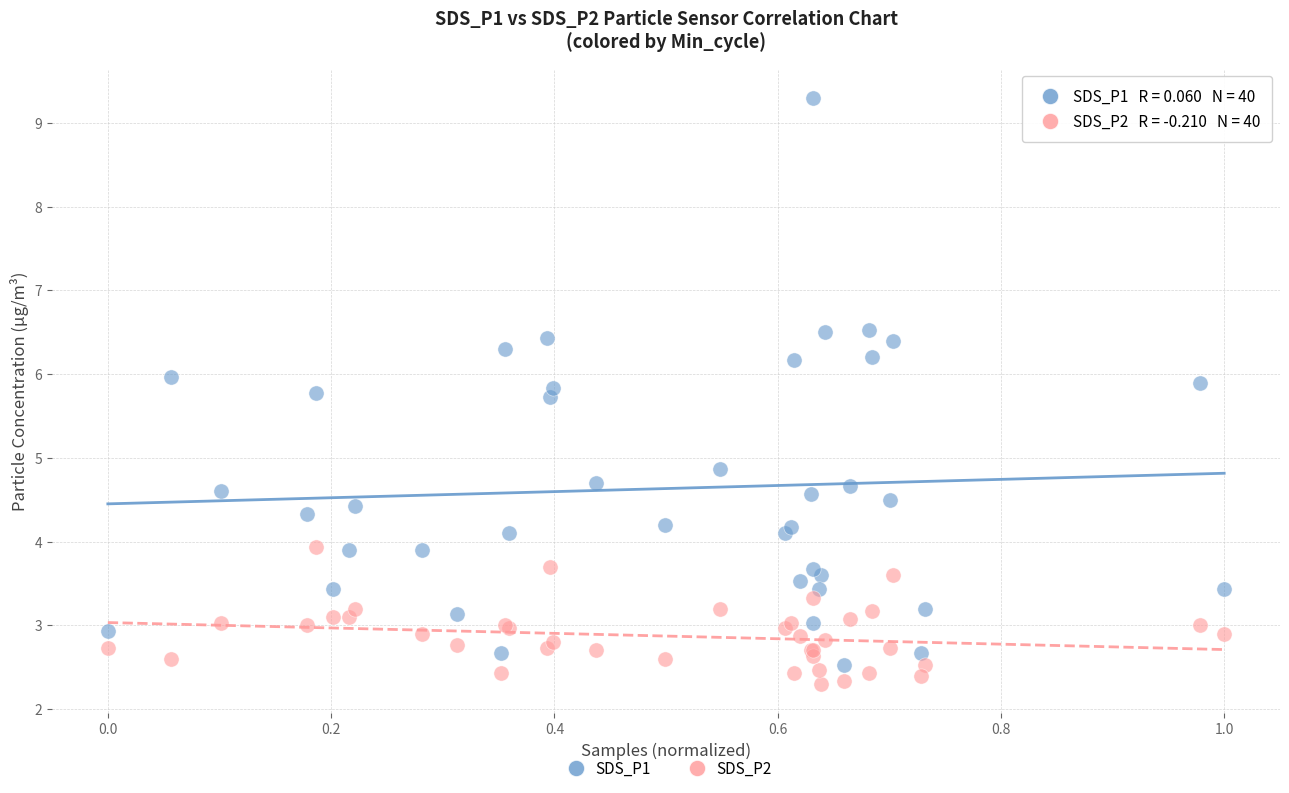

Across all series, what Y value is closest to 5?

4.9